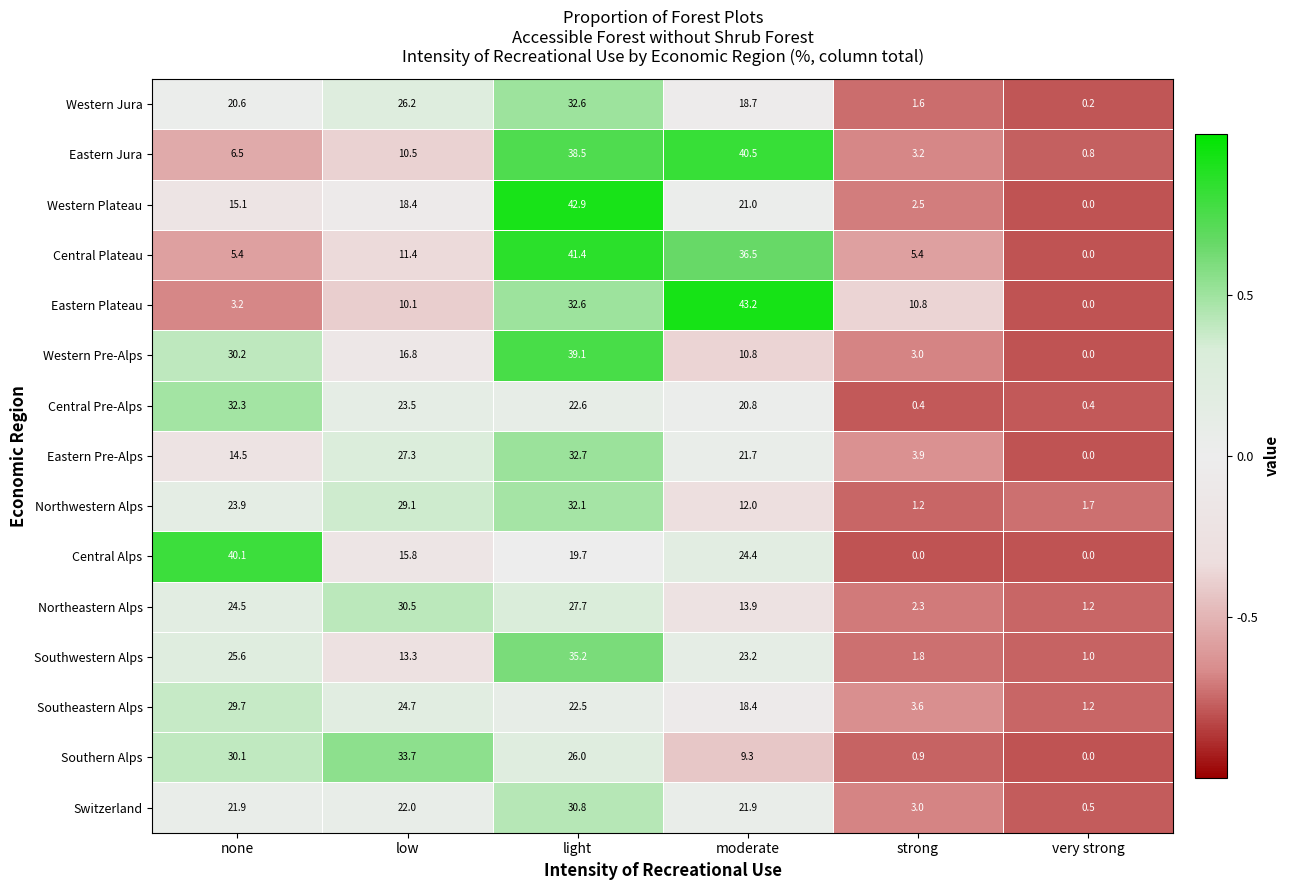

At how many categories does at least one series exceed 6?

5